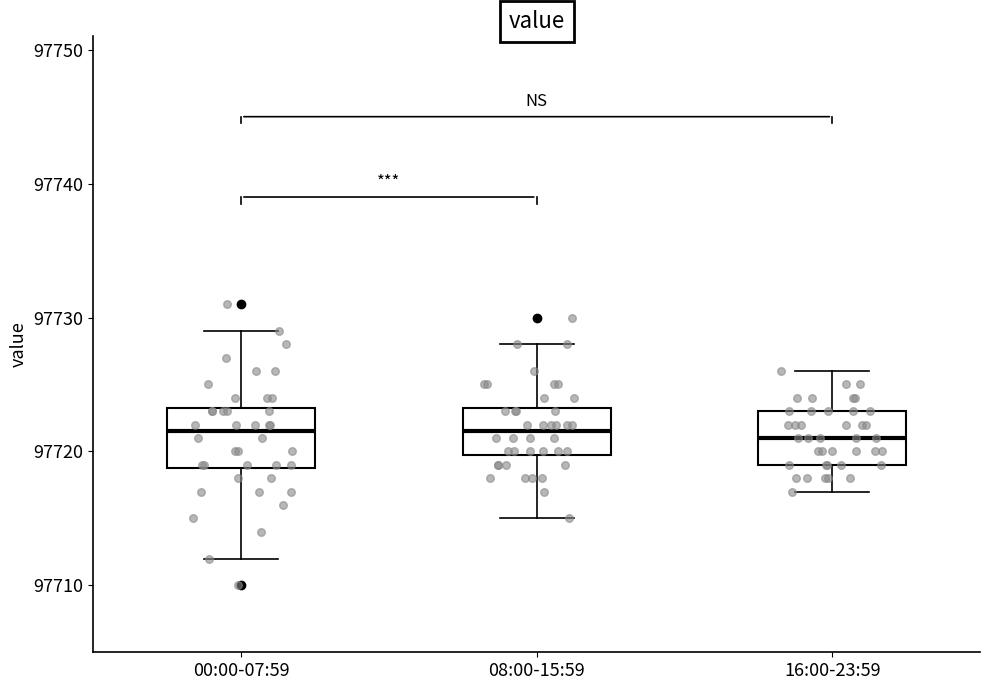

Reading left to right, transcribe this box plot: for each box, give where its median line is, the range the box spans, and where its two whiskers end, as read against the y-axis. The values are not printed on the chart, so give them approximately, as read against the axis.

00:00-07:59: median 97722, box 97719 to 97723, whiskers 97712 to 97729
08:00-15:59: median 97722, box 97720 to 97723, whiskers 97715 to 97728
16:00-23:59: median 97721, box 97719 to 97723, whiskers 97717 to 97726